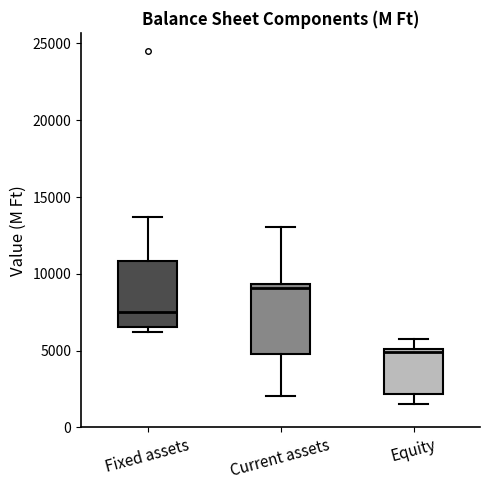

Reading left to right, transcribe this box plot: for each box, give where its median line is, the range the box spans, and where its two whiskers end, as read against the y-axis. The values are not printed on the chart, so give them approximately, as read against the axis.

Fixed assets: median 7500, box 6500 to 11000, whiskers 6000 to 13500
Current assets: median 9000, box 5000 to 9500, whiskers 2000 to 13000
Equity: median 5000 (just below the box's upper edge), box 2000 to 5000, whiskers 1500 to 5500